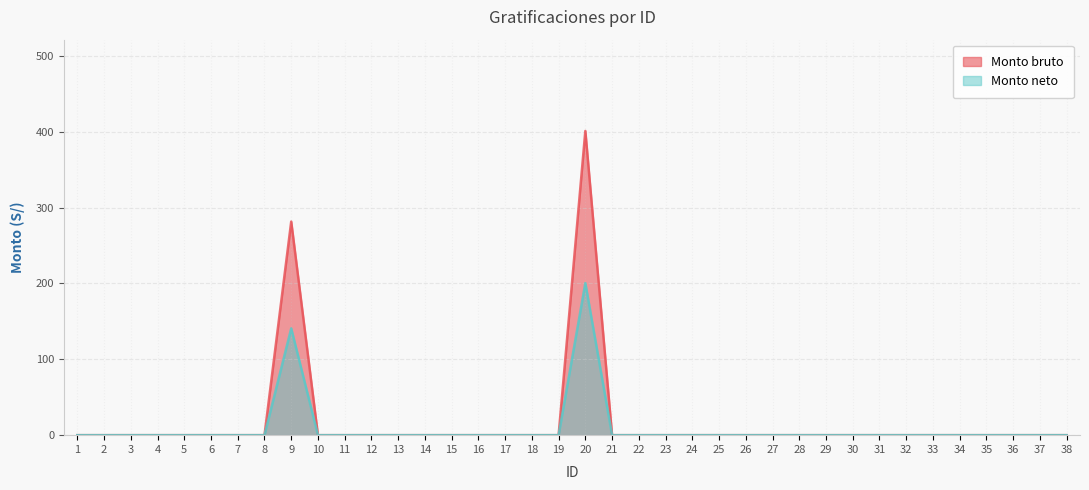

At which category does Monto neto reach its first local peak?

9